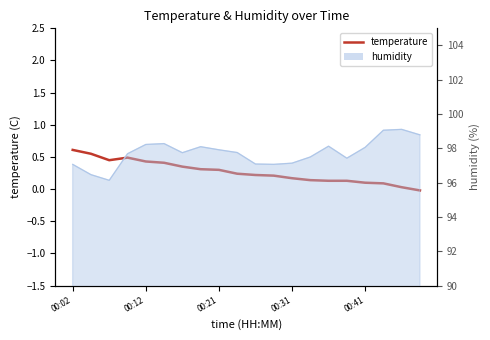

What is the difference between the second highest and second lowest values?

0.5